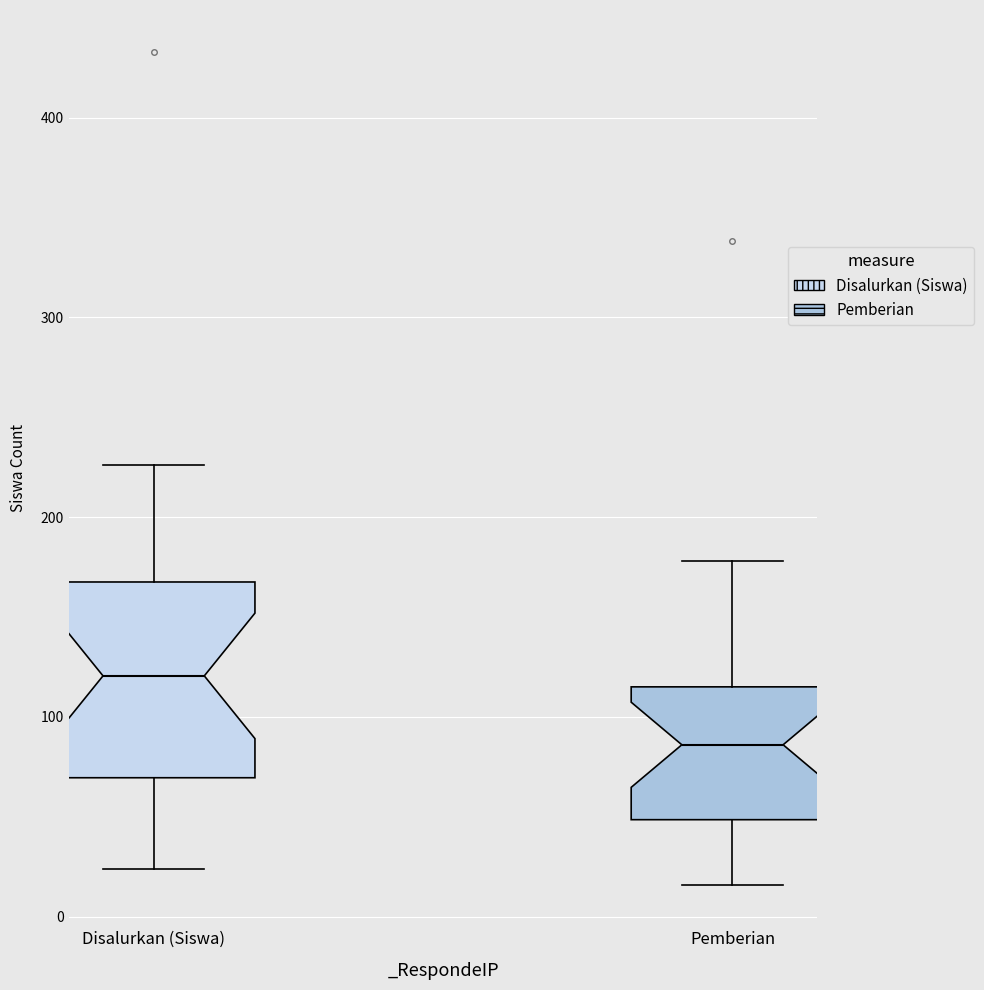

Comparing the boxes themselves (not the whiskers), which one is the tallest?

Disalurkan (Siswa)